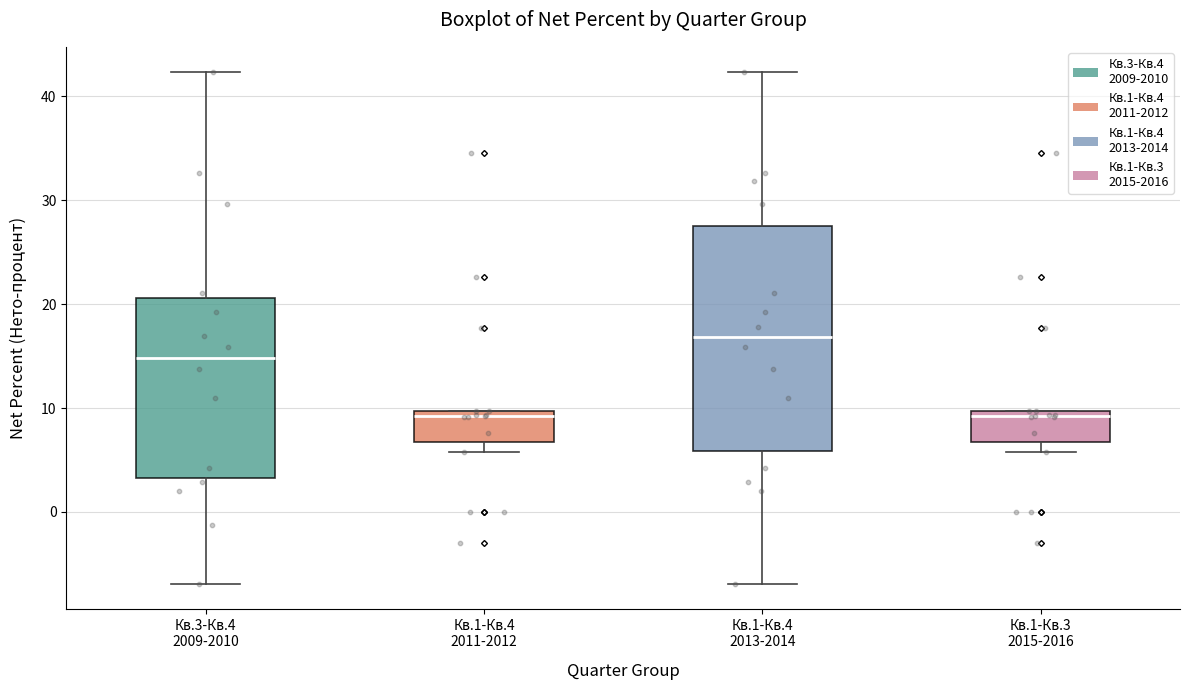

Reading left to right, read every box against the y-axis: the position of its median line, the range the box covers, and the ends of its whiskers. The values are not printed on the chart, so give them approximately, as read against the axis.

Кв.3-Кв.4 2009-2010: median 15, box 3 to 21, whiskers -7 to 42
Кв.1-Кв.4 2011-2012: median 9, box 7 to 10, whiskers 6 to 10
Кв.1-Кв.4 2013-2014: median 17, box 6 to 27, whiskers -7 to 42
Кв.1-Кв.3 2015-2016: median 9, box 7 to 10, whiskers 6 to 10